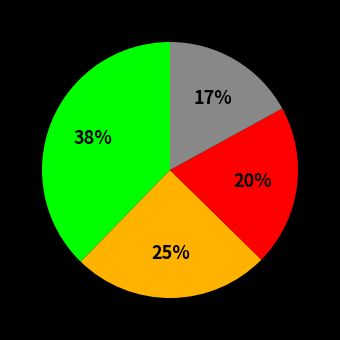

Is there any slice that represents more than half of the pie?

No